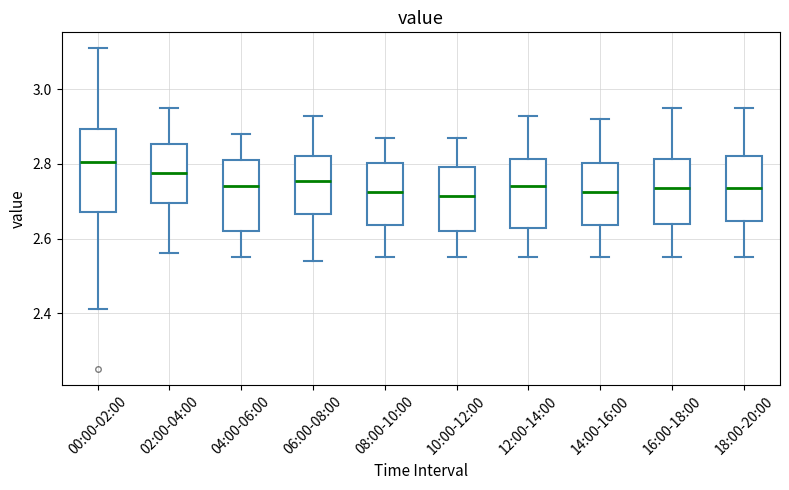

Comparing the boxes themselves (not the whiskers), which one is the tallest?

00:00-02:00